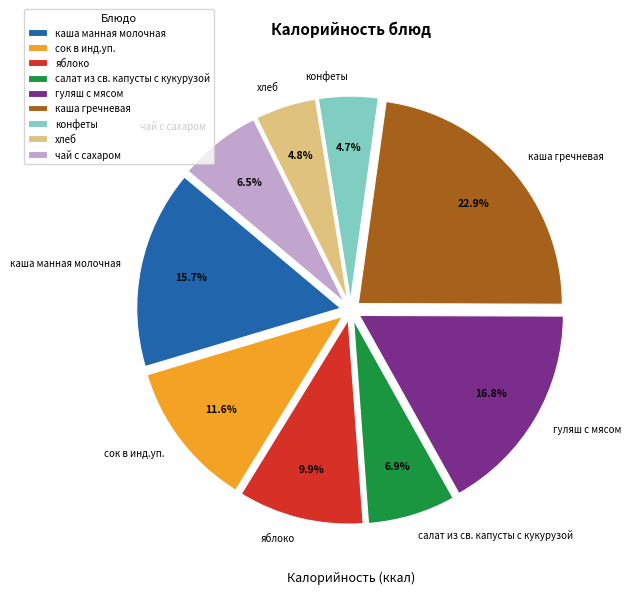

Is чай с сахаром the majority of the pie?

No